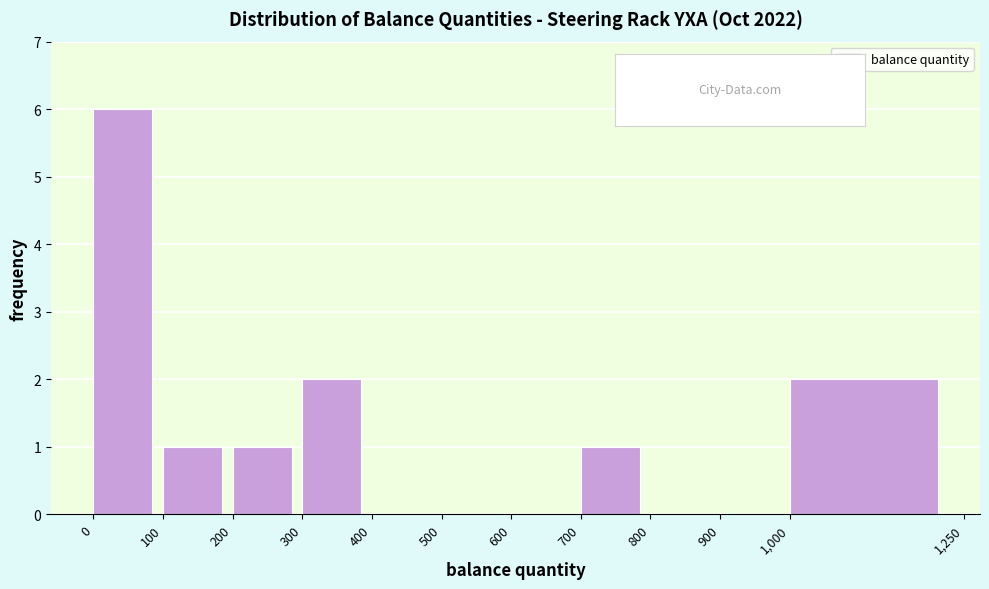

What is the height of the bar covering 0 to 100 on the x-axis? The values are not printed on the chart, so give them approximately, as read against the axis.

6